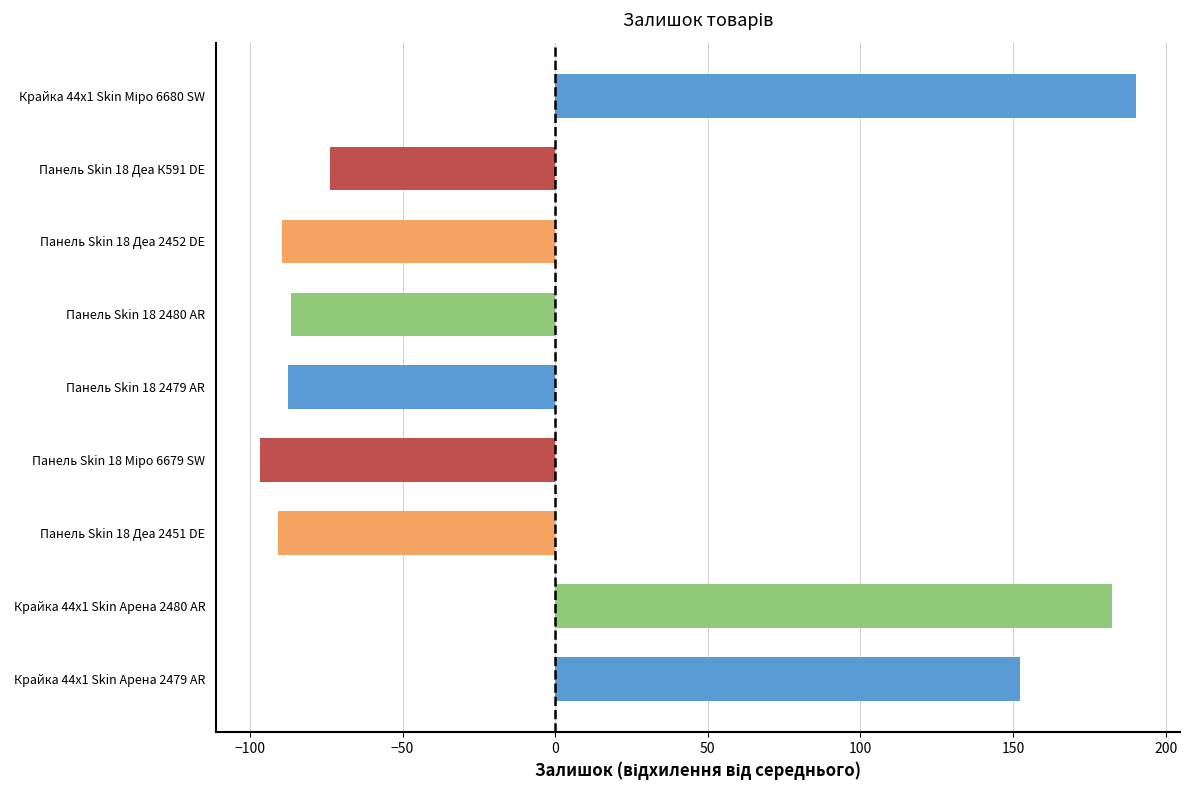

Between Панель Skin 18 2480 AR and Панель Skin 18 Деа 2452 DE, which is larger?

Панель Skin 18 2480 AR